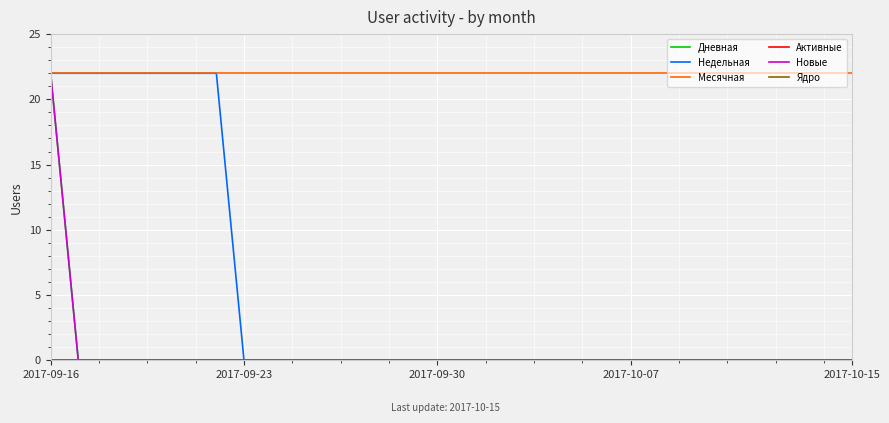

Which category has the highest value across all series?

2017-09-16